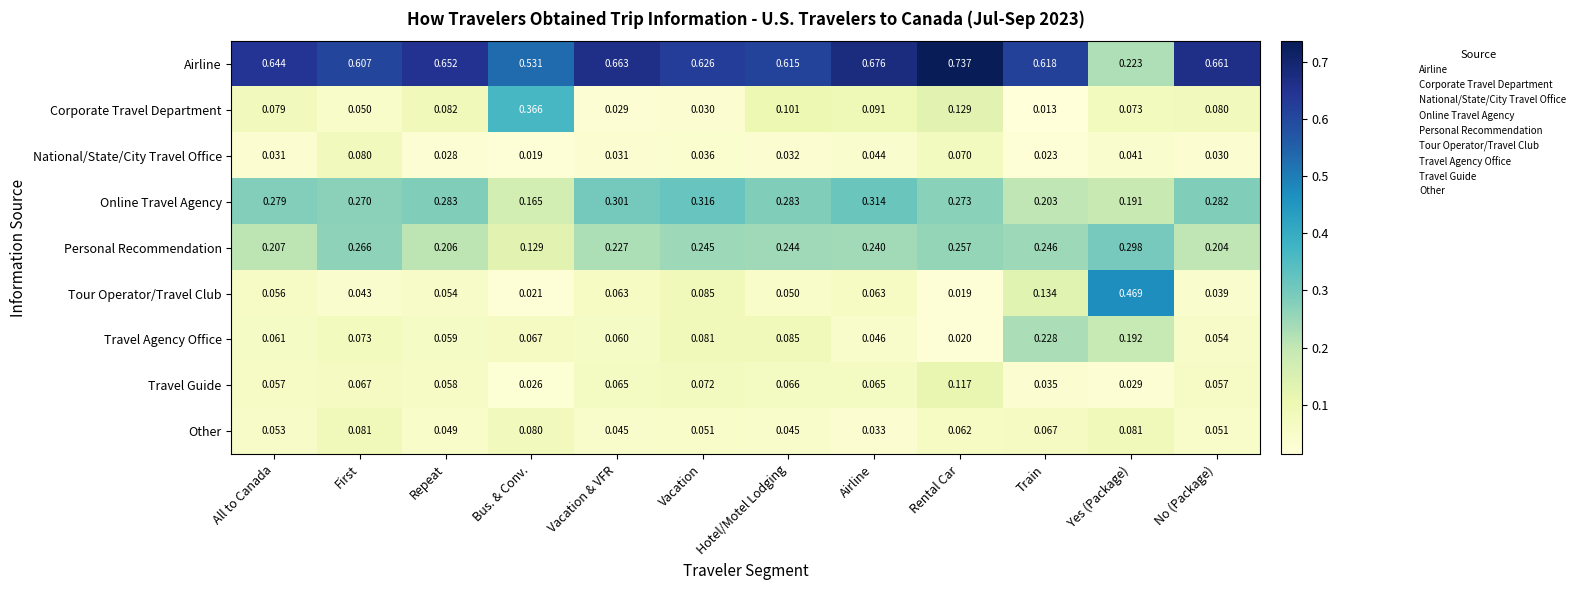

Where is Online Travel Agency nearest to the value 0?

Bus. & Conv.